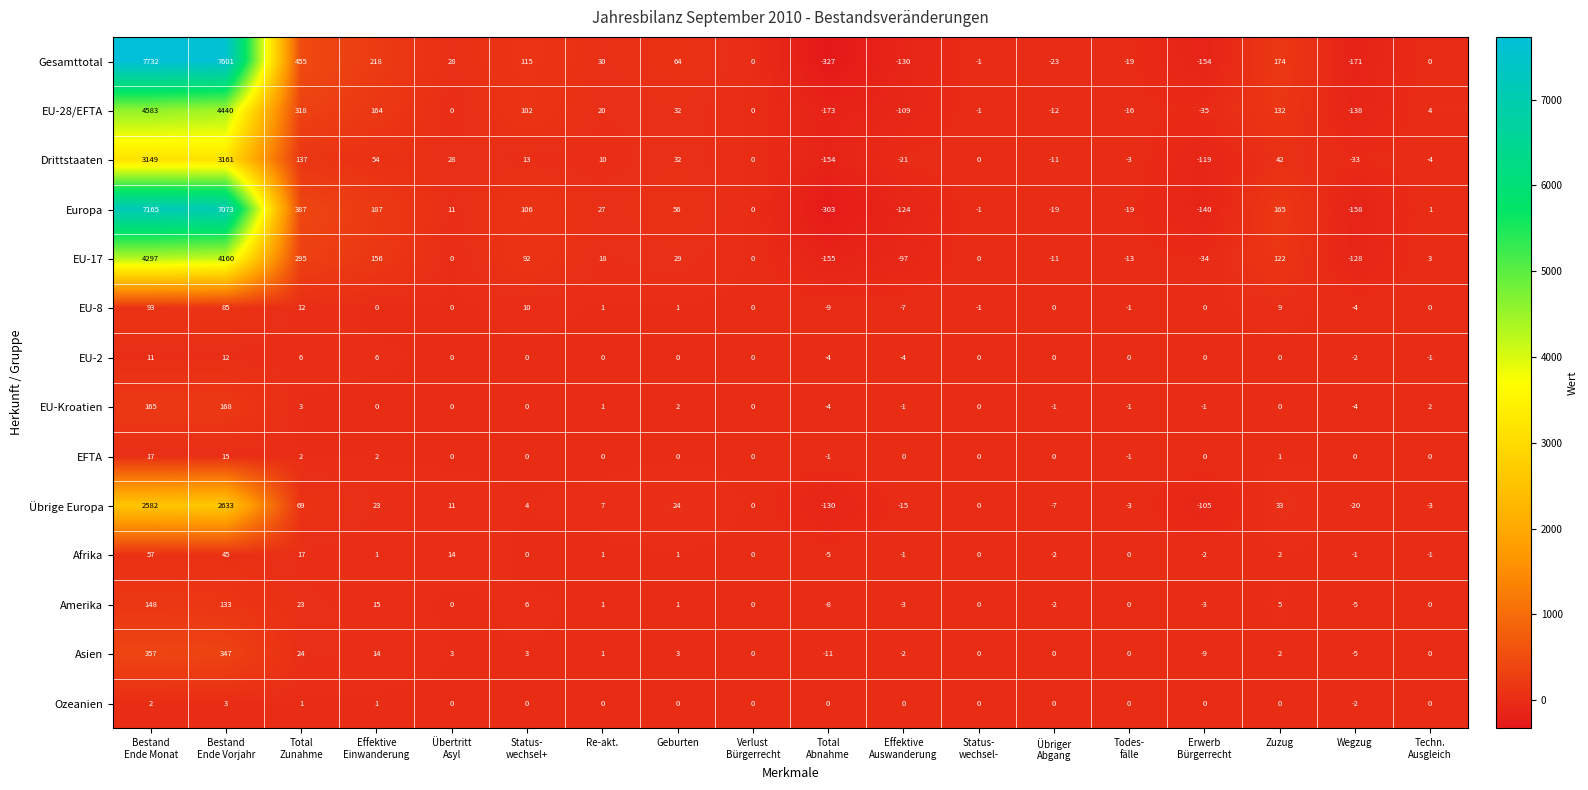

The value of EU-Kroatien at Zuzug is 0. True or false?

True